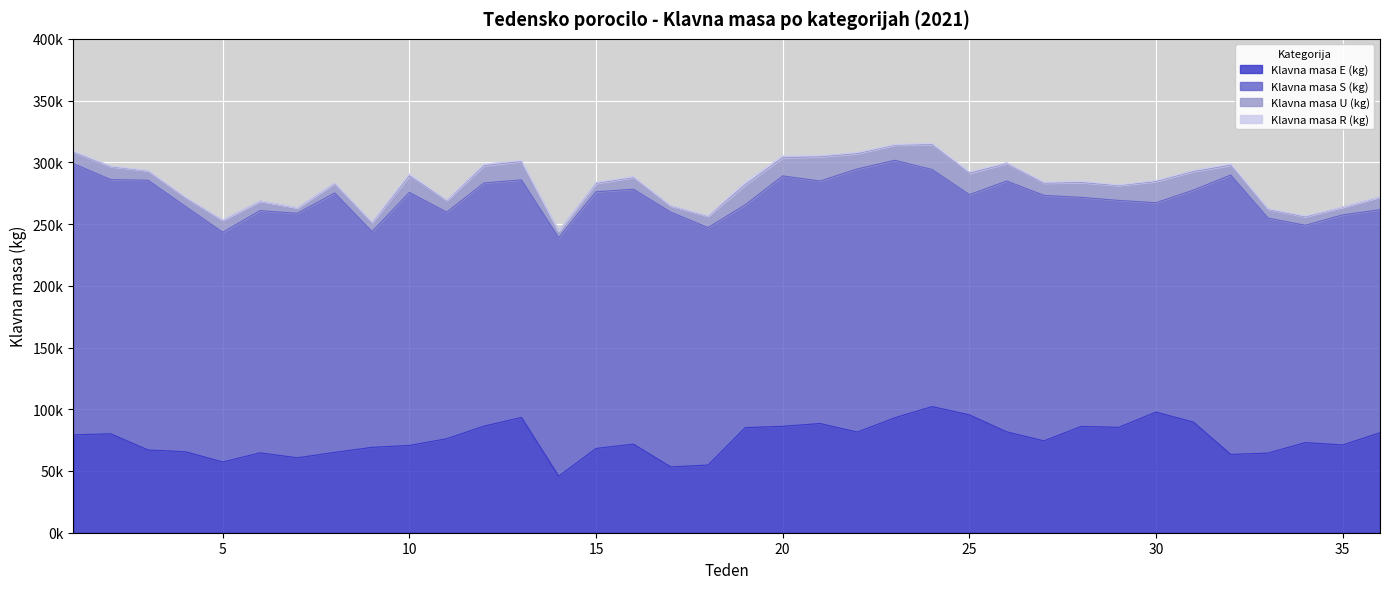

Reading left to right, what are all the values shown in this chart?

Klavna masa E (kg): 1=79259	2=80112	3=67014	4=65602	5=57290	6=64670	7=60691	8=65078	9=69161	10=70678	11=76093	12=86357	13=93359	14=45801	15=68260	16=71756	17=53334	18=54802	19=85146	20=86212	21=88440	22=81503	23=93067	24=102159	25=95457	26=81689	27=74383	28=86148	29=85324	30=97710	31=89569	32=63433	33=64488	34=73026	35=71073	36=80987
Klavna masa S (kg): 1=219671	2=205882	3=218459	4=198700	5=186057	6=196194	7=198013	8=210110	9=174710	10=204935	11=183578	12=196878	13=192422	14=193095	15=207873	16=206455	17=206314	18=192317	19=180513	20=202776	21=196404	22=213144	23=208573	24=192048	25=178338	26=203149	27=198832	28=185464	29=183810	30=169554	31=187923	32=226234	33=190348	34=175948	35=186379	36=180620
Klavna masa U (kg): 1=9149	2=10467	3=7657	4=7056	5=9821	6=7729	7=4505	8=7664	9=7297	10=13355	11=9521	12=14048	13=14923	14=5459	15=6787	16=9528	17=5070	18=9233	19=16174	20=14822	21=19630	22=12408	23=12301	24=20021	25=17325	26=14197	27=9882	28=11974	29=12071	30=17179	31=15094	32=7923	33=7142	34=6883	35=6199	36=10272
Klavna masa R (kg): 1=940	2=532	3=334	4=604	5=217	6=218	7=106	8=535	9=530	10=1673	11=318	12=1328	13=755	14=0	15=876	16=712	17=323	18=337	19=2271	20=1469	21=1052	22=935	23=485	24=1304	25=1188	26=715	27=892	28=1164	29=503	30=889	31=858	32=1401	33=511	34=687	35=206	36=194